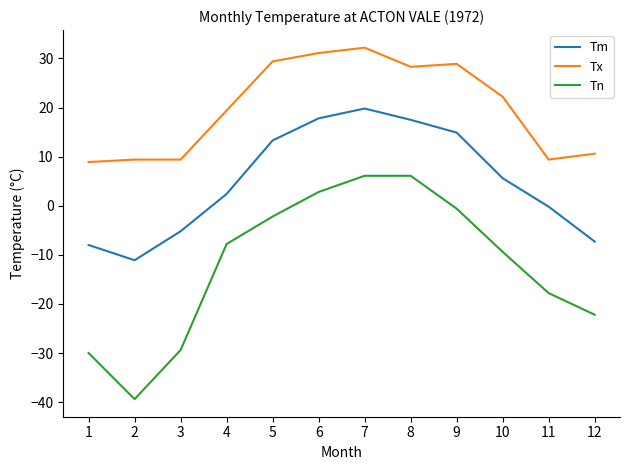

At which category does Tm reach its first local peak?

7